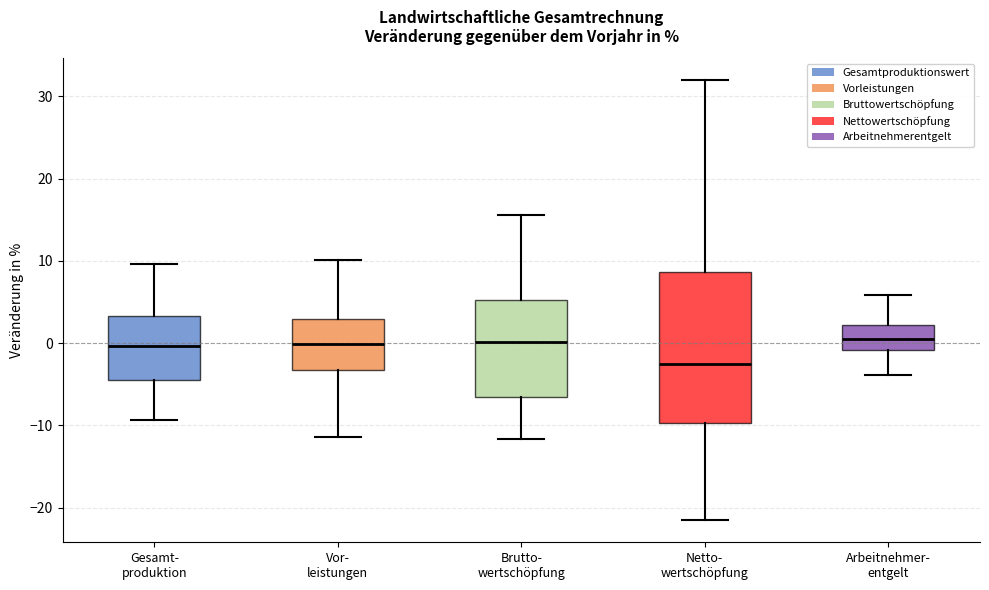

Reading left to right, read every box against the y-axis: the position of its median line, the range the box covers, and the ends of its whiskers. The values are not printed on the chart, so give them approximately, as read against the axis.

Gesamt- produktion: median 0, box -5 to 3, whiskers -9 to 10
Vor- leistungen: median 0, box -3 to 3, whiskers -11 to 10
Brutto- wertschöpfung: median 0, box -7 to 5, whiskers -12 to 16
Netto- wertschöpfung: median -3, box -10 to 9, whiskers -22 to 32
Arbeitnehmer- entgelt: median 1, box -1 to 2, whiskers -4 to 6